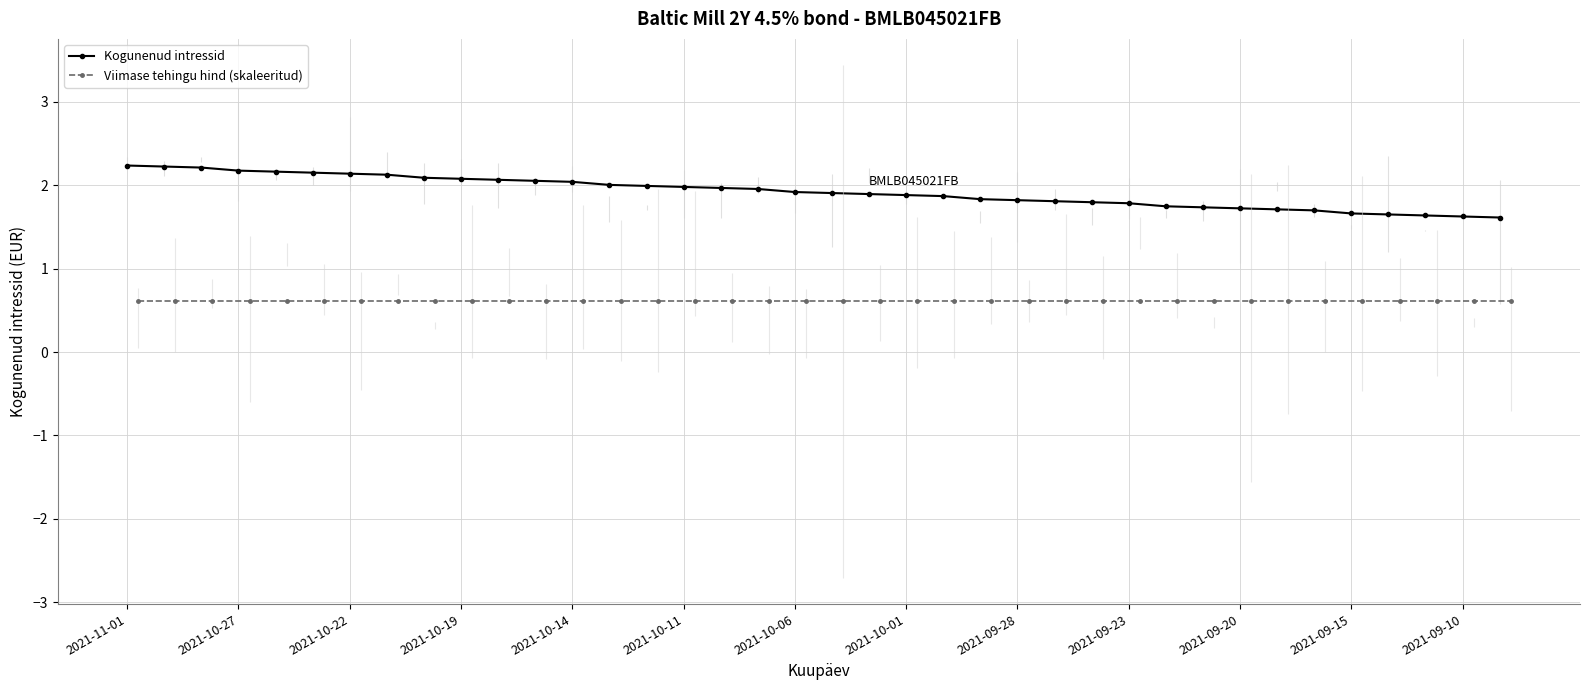

The Kogunenud intressid series shows 1.6 at 2021-09-10. True or false?

True